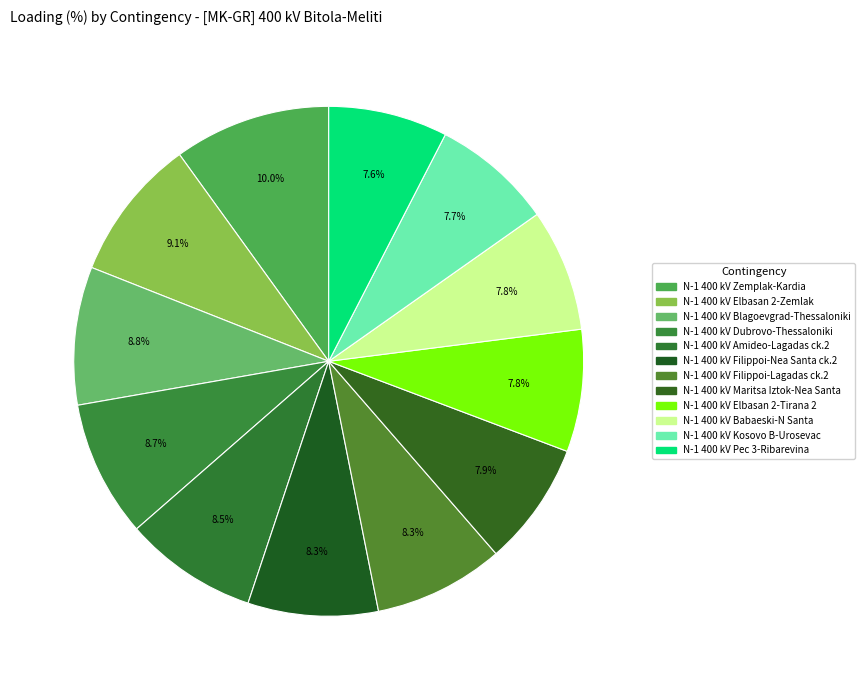

Which category has the biggest portion of the pie?

N-1 400 kV Zemplak-Kardia